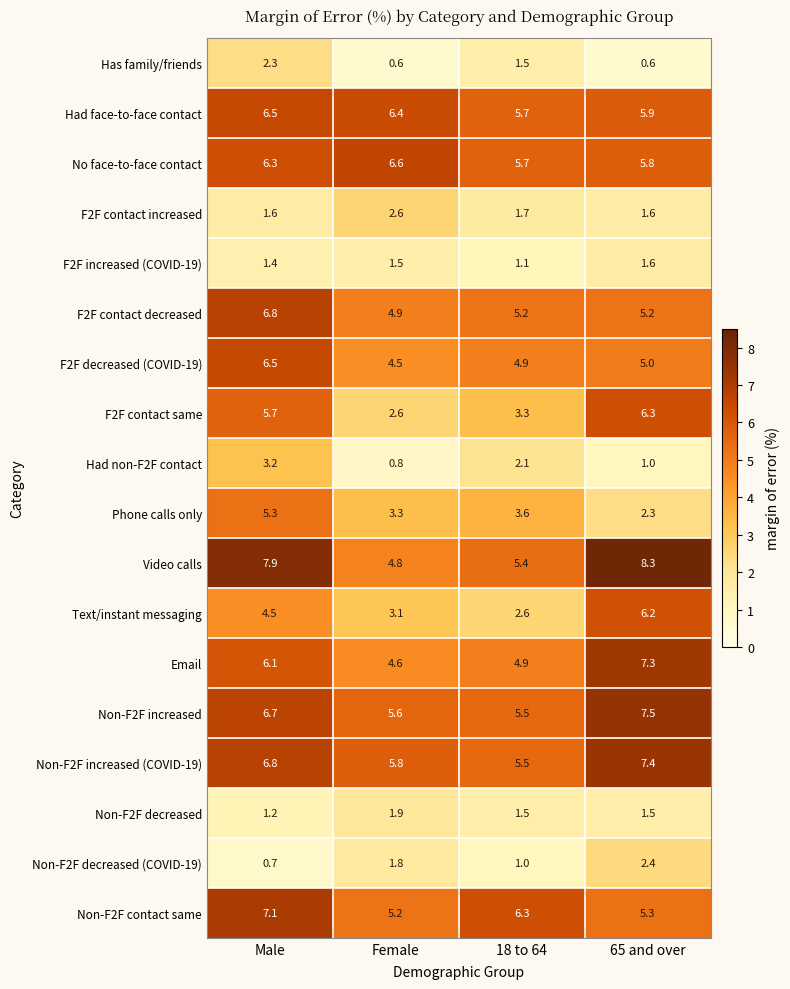

What is the minimum value for Non-F2F increased?

5.5